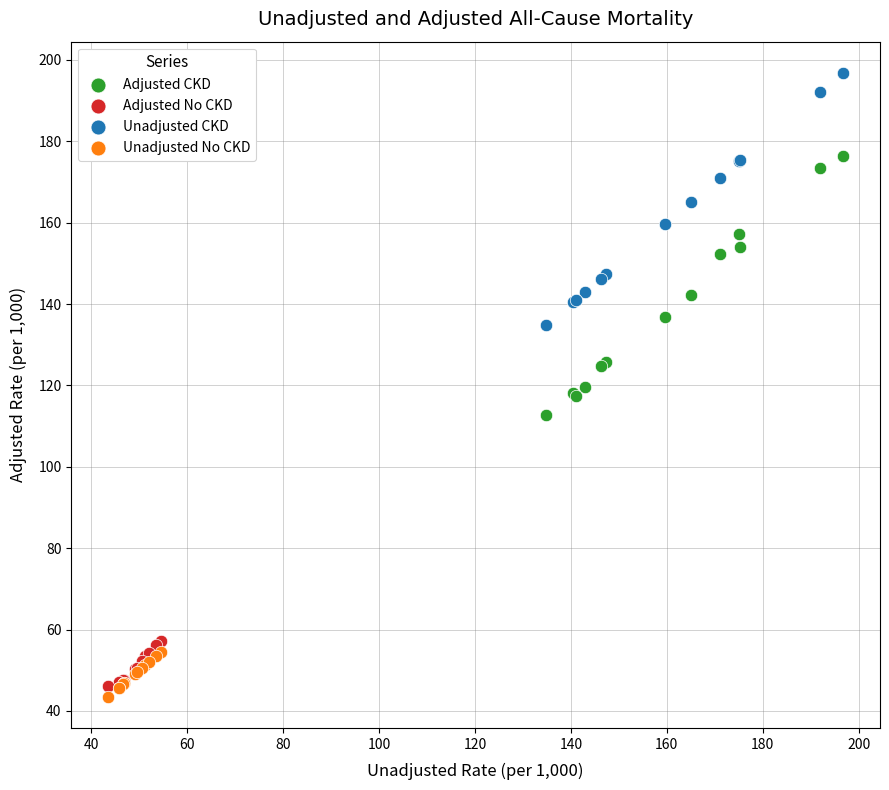

Which series has the widest spread of Y values?

Adjusted CKD